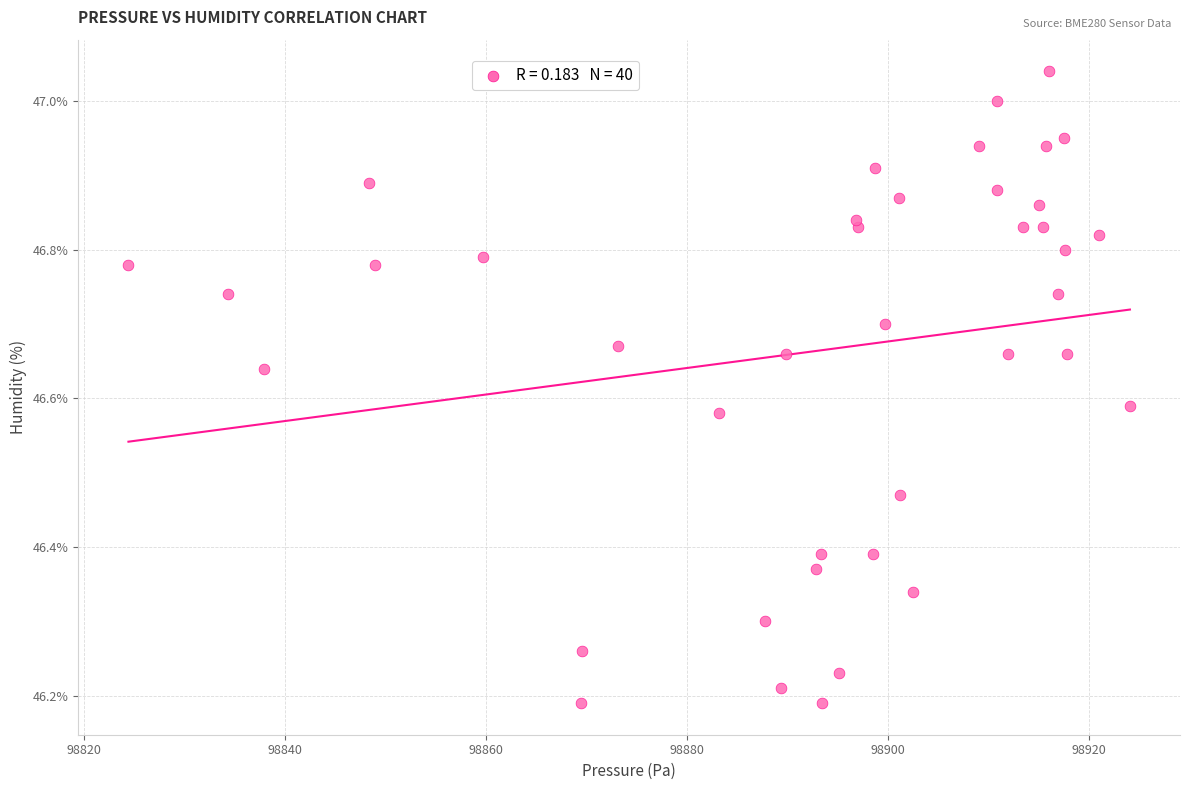

What is the range of X values (max minus min)?

99.6